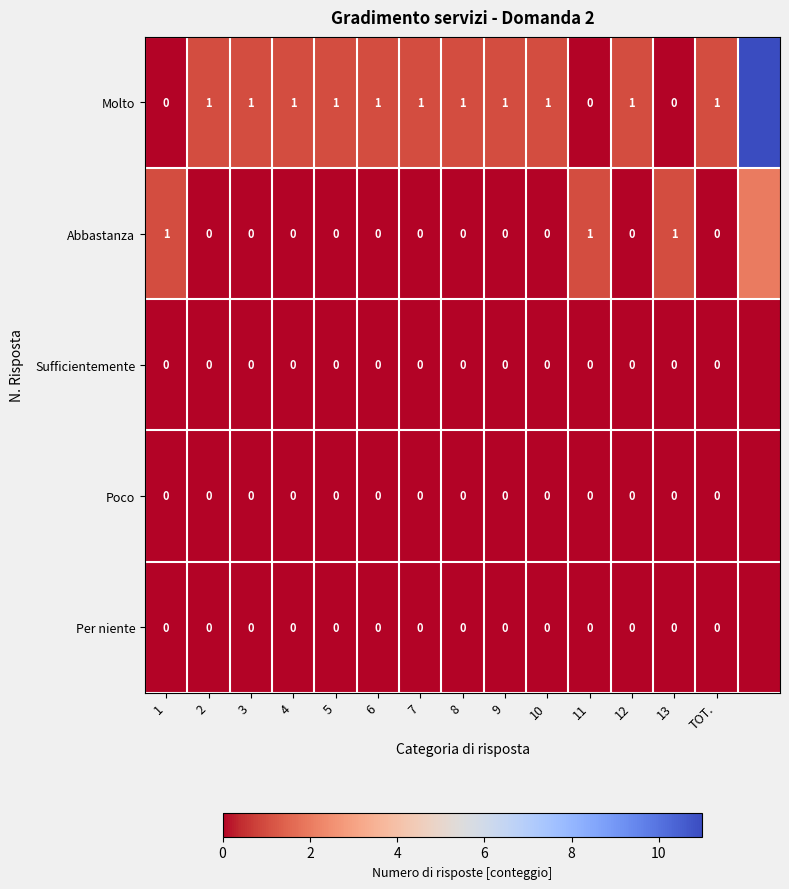

At how many categories does at least one series exceed 7?

1